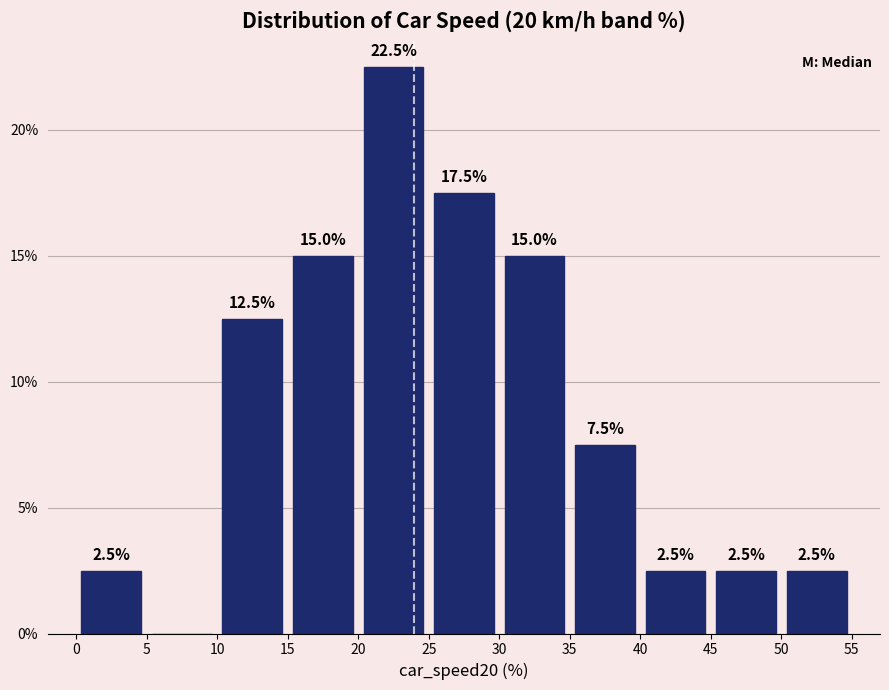

Over which range of the x-axis is the bar tallest?

20 to 25